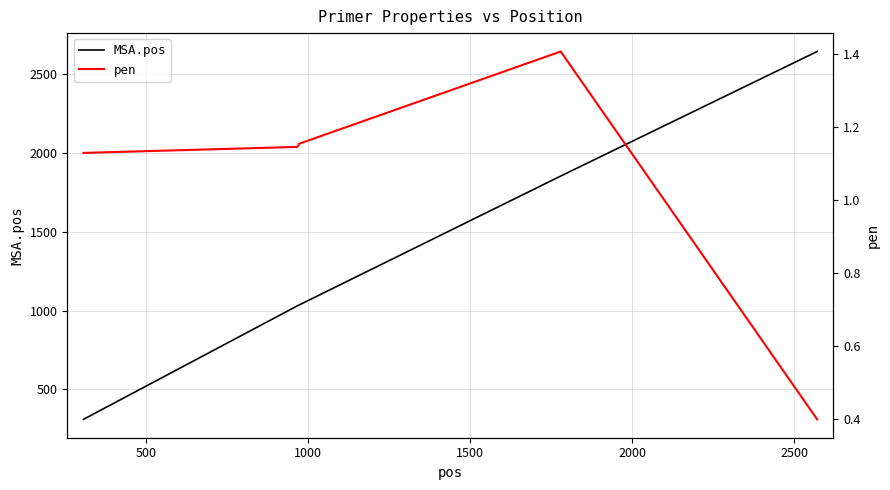

True or false: pen and MSA.pos intersect in this chart.

False